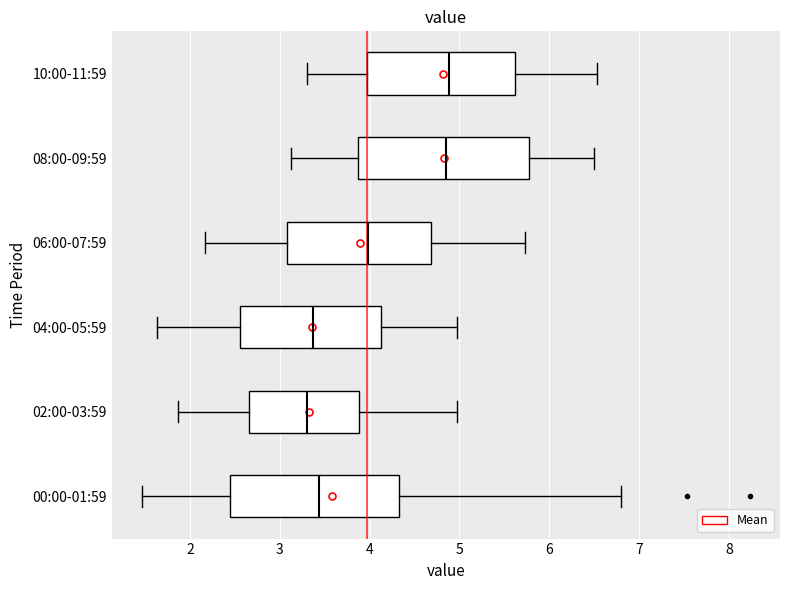

Reading bottom to top, read every box against the x-axis: the position of its median line, the range the box covers, and the ends of its whiskers. The values are not printed on the chart, so give them approximately, as read against the axis.

00:00-01:59: median 3.4, box 2.4 to 4.3, whiskers 1.5 to 6.8
02:00-03:59: median 3.3, box 2.7 to 3.9, whiskers 1.9 to 5.0
04:00-05:59: median 3.4, box 2.6 to 4.1, whiskers 1.6 to 5.0
06:00-07:59: median 4.0, box 3.1 to 4.7, whiskers 2.2 to 5.7
08:00-09:59: median 4.9, box 3.9 to 5.8, whiskers 3.1 to 6.5
10:00-11:59: median 4.9, box 4.0 to 5.6, whiskers 3.3 to 6.5